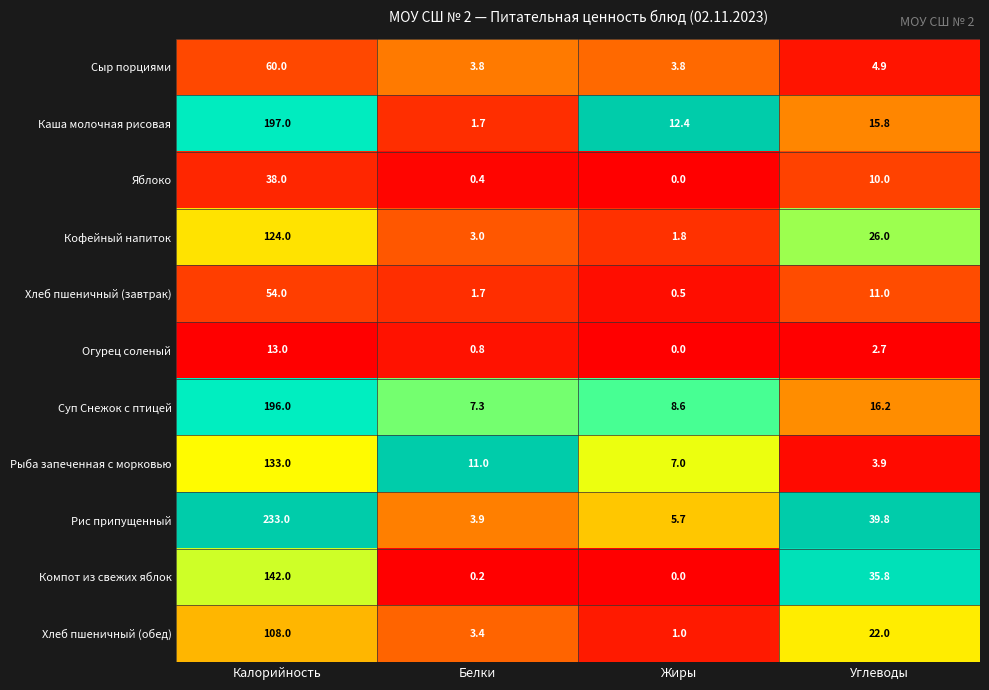

At which category does the chart reach its minimum across all series?

Жиры